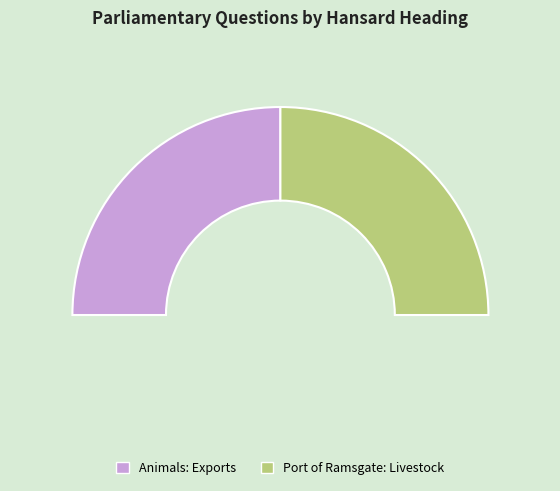

What percentage is the Port of Ramsgate: Livestock slice, to the nearest percent?

50%